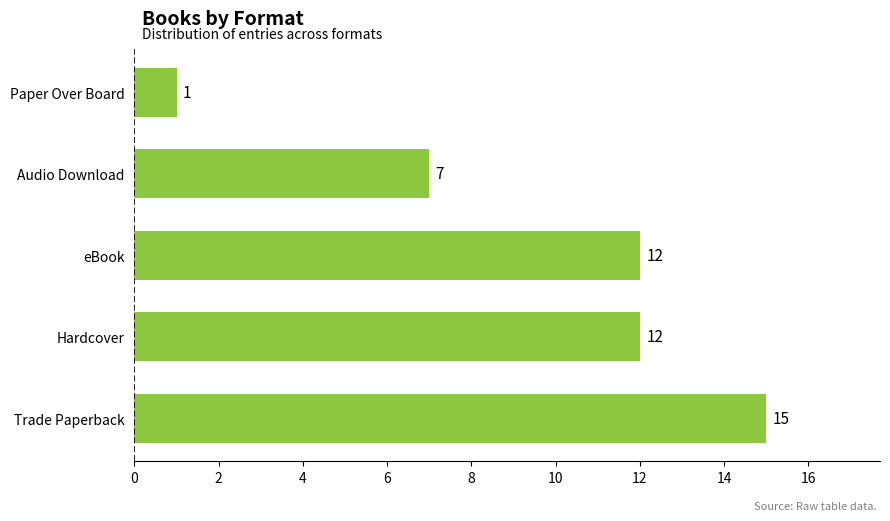

The chart shows a value of 4 at Trade Paperback. True or false?

False